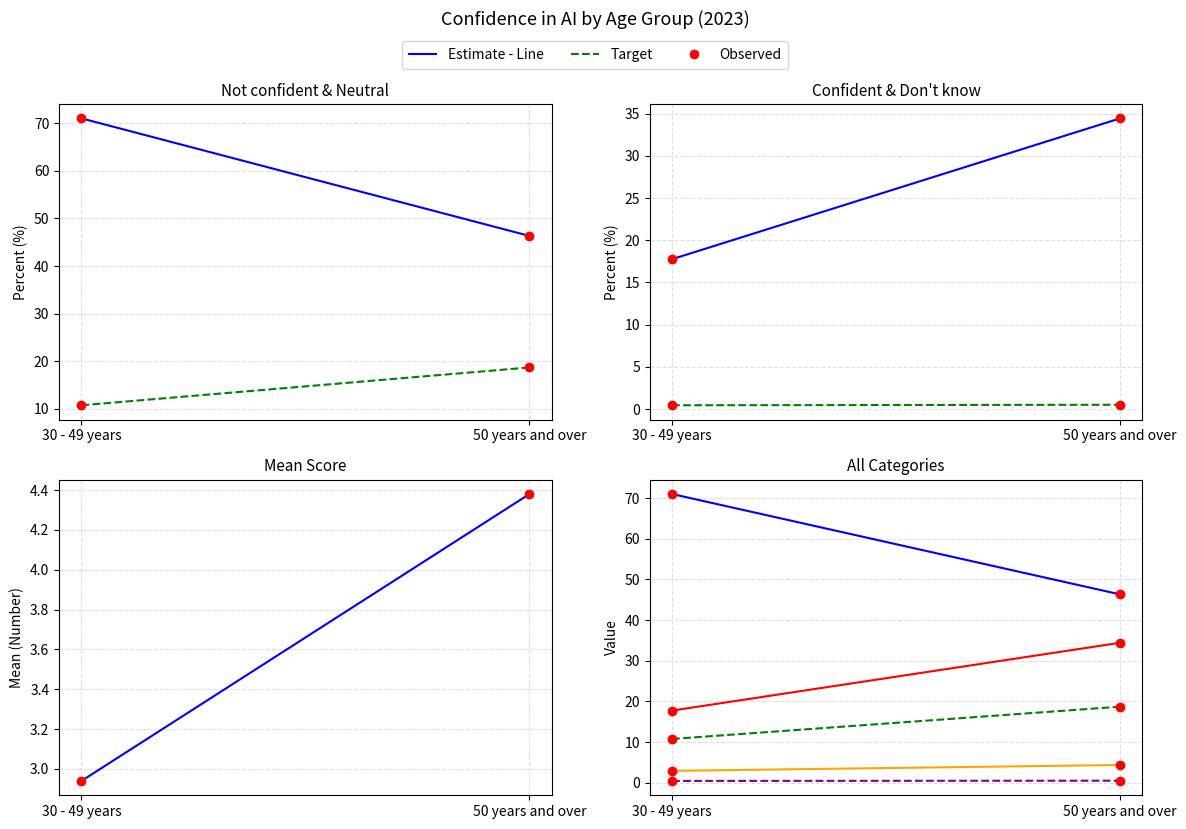

Reading right to left, extract all data points from this chart.

Not confident (0-4): 50 years and over=46.3	30 - 49 years=71.0
Neutral (5): 50 years and over=18.7	30 - 49 years=10.8
Confident (6-10): 50 years and over=34.4	30 - 49 years=17.8
Don't know: 50 years and over=0.5	30 - 49 years=0.5
Mean: 50 years and over=4.4	30 - 49 years=2.9